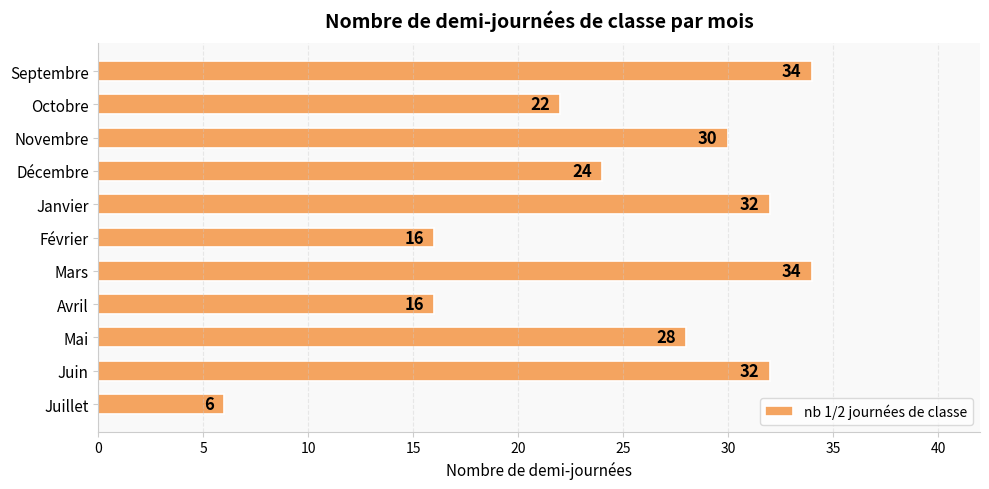

What is the ratio of the value at Décembre to the value at Novembre?

0.8